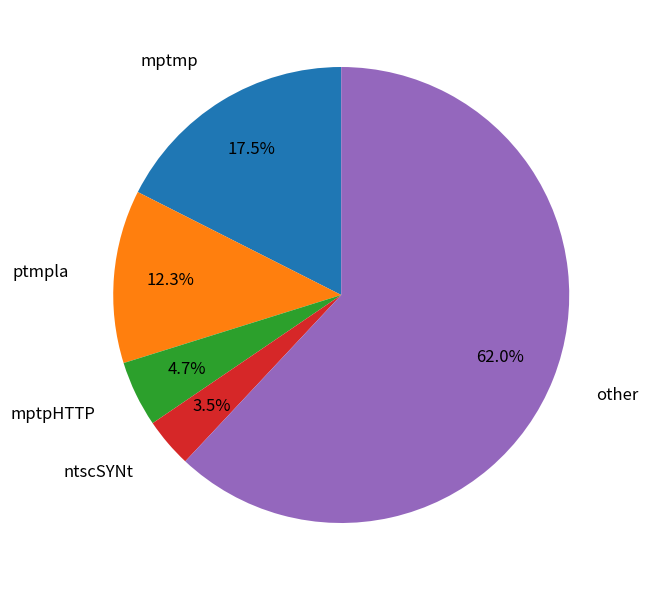

Does any single category account for the majority?

Yes